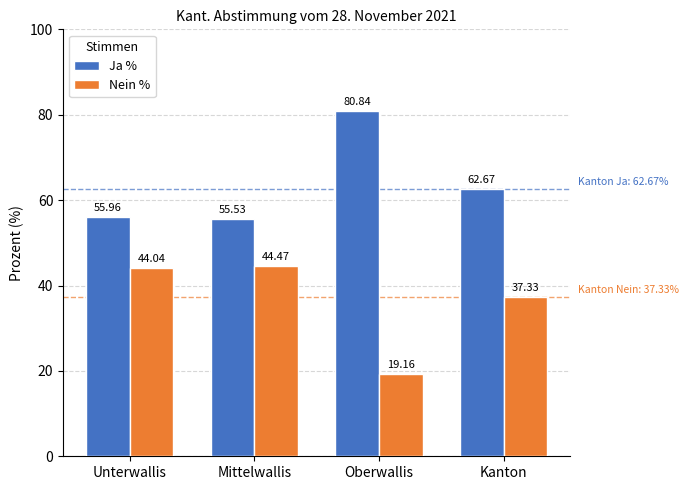

What is the minimum value for Nein %?

19.2